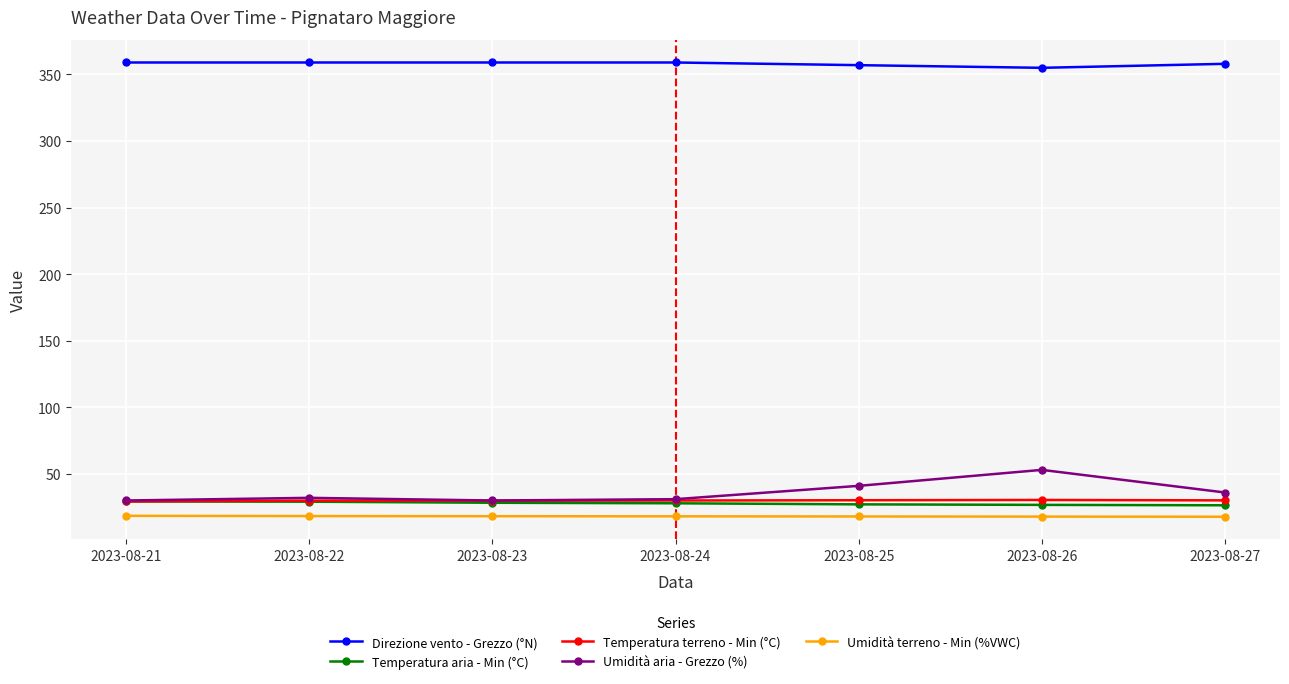

True or false: Temperatura terreno - Min (°C) and Umidità terreno - Min (%VWC) cross at least once.

False